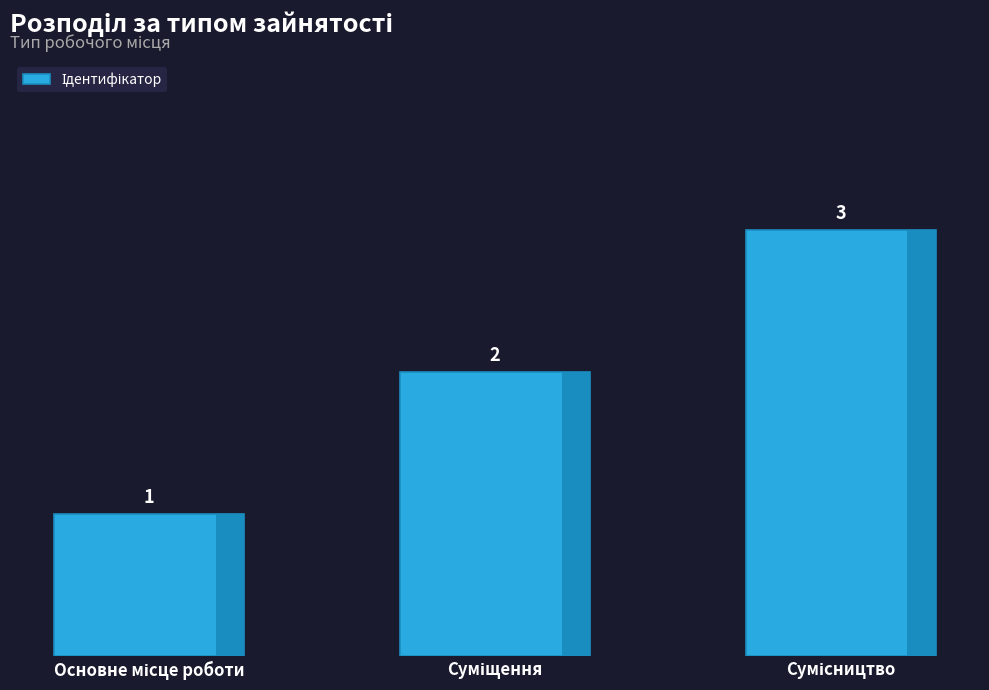

What is the sum of all values?

6